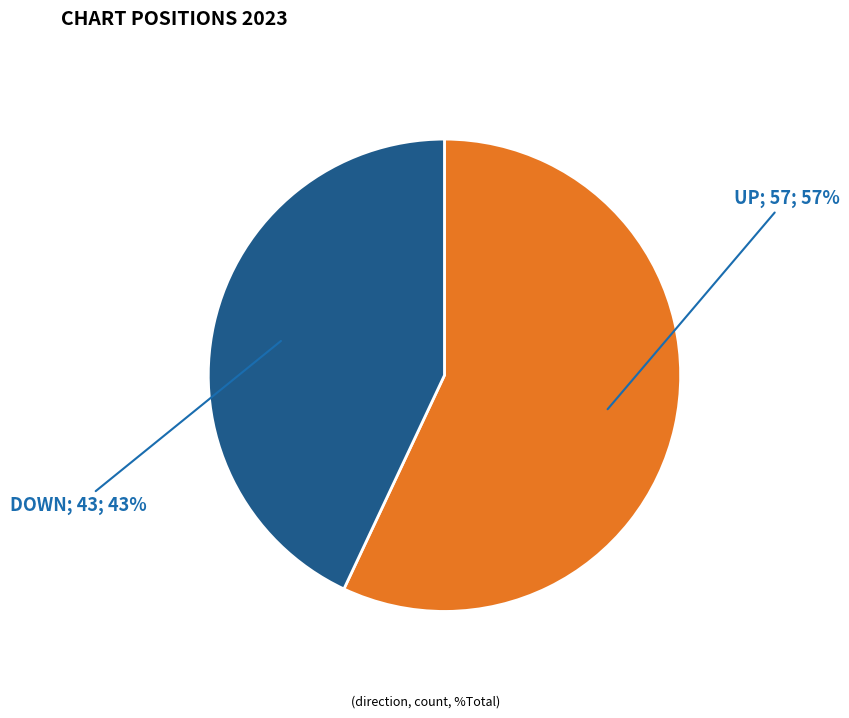

To the nearest percent, what is the difference between the largest and smallest slice percentages?

14%